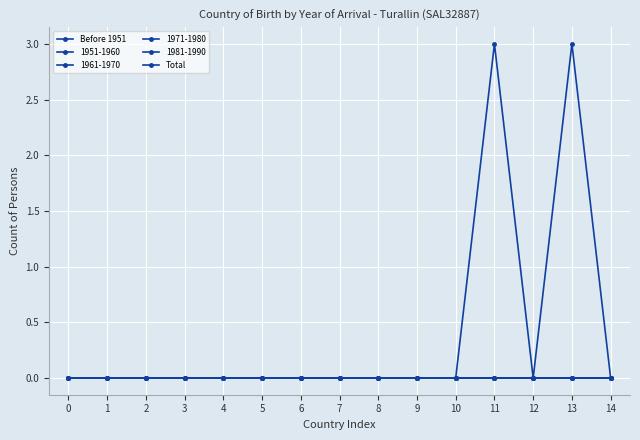

Does the chart display data point markers on the line(s)?

Yes